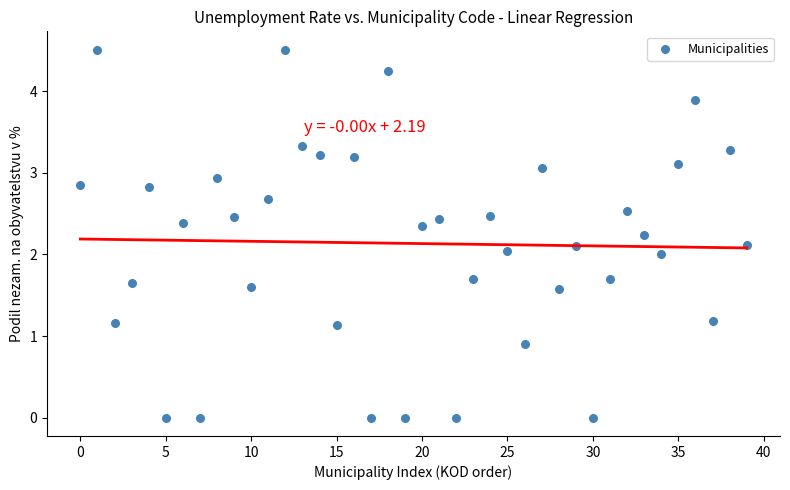

What is the range of Y values (max minus min)?

4.5